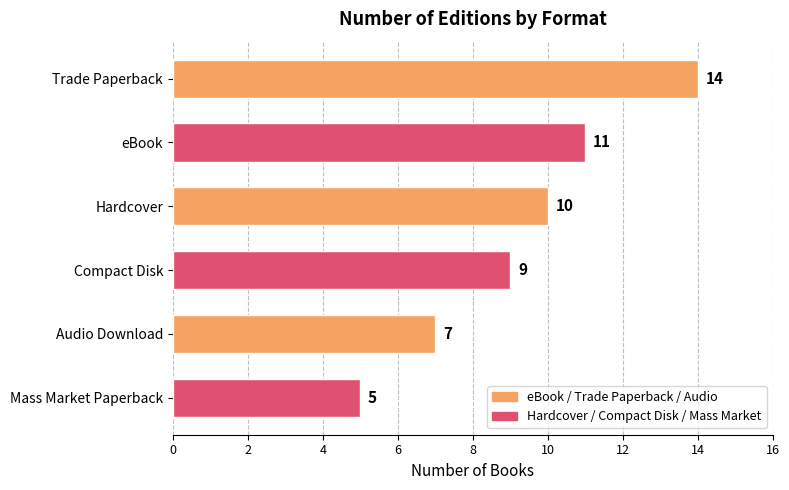

Reading bottom to top, list all the values displayed in this chart.

Mass Market Paperback=5	Audio Download=7	Compact Disk=9	Hardcover=10	eBook=11	Trade Paperback=14